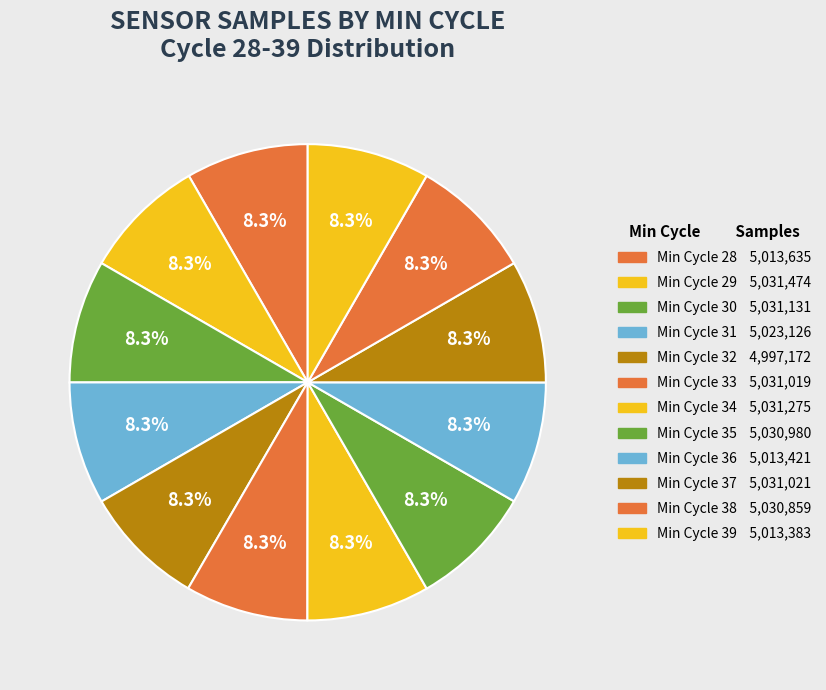

How many slices are in this pie chart?

12